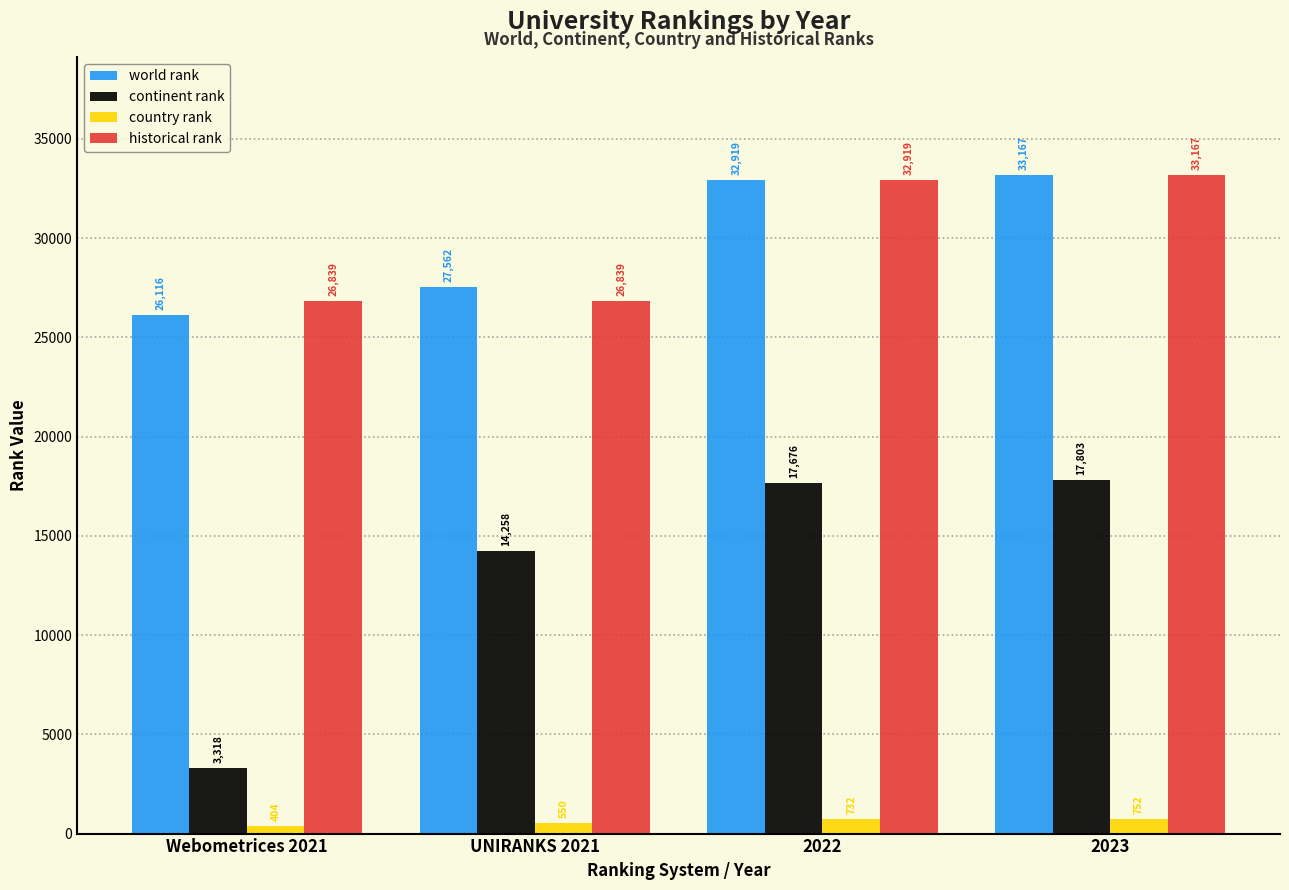

What is the spread (max minus min) of values at 2023?

32415